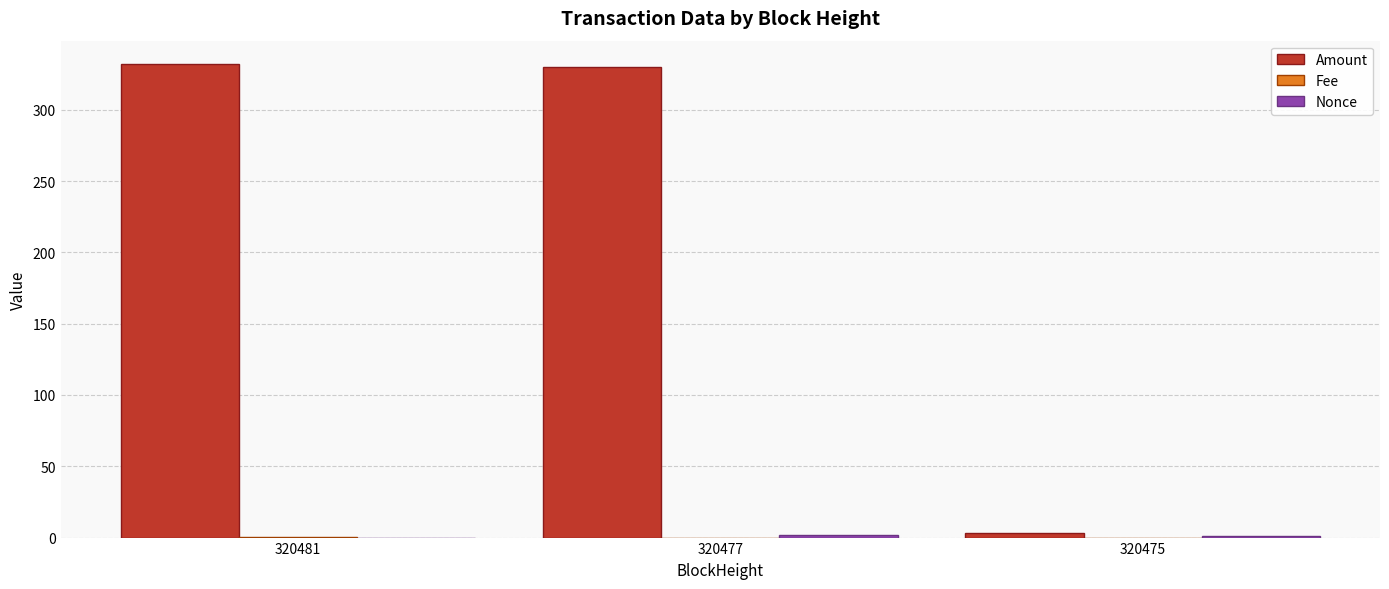

What is the average value of the Amount series?

221.6